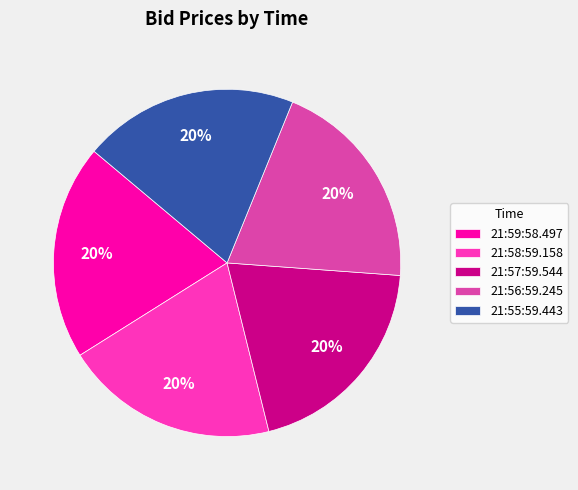

What is the ratio of the value at 21:55:59.443 to the value at 21:59:58.497?

1.0